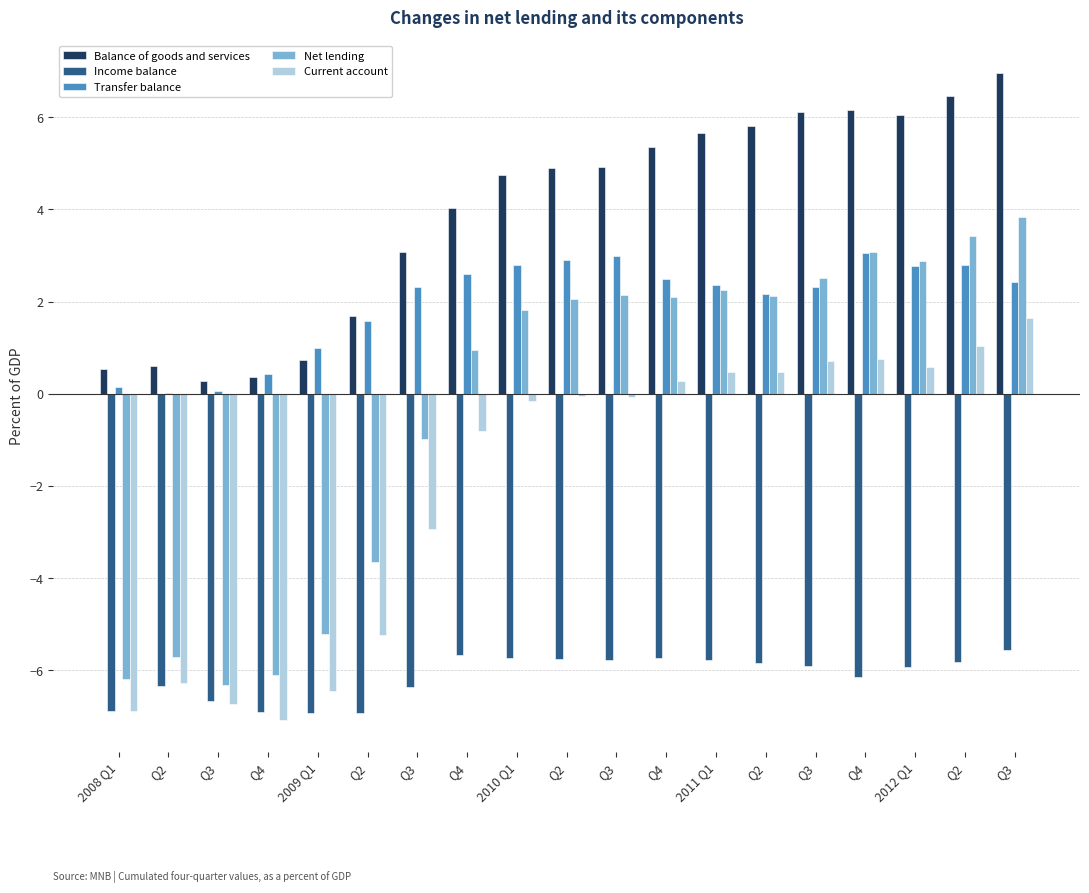

What is the spread (max minus min) of values at 2009 Q1?

7.9